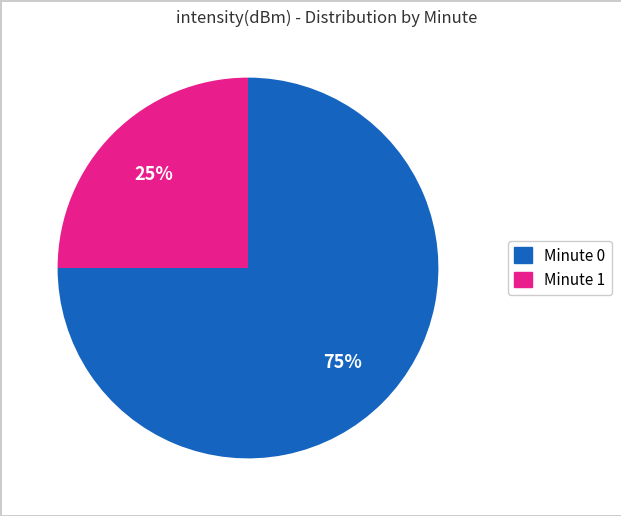

To the nearest percent, what is the average slice percentage?

50%